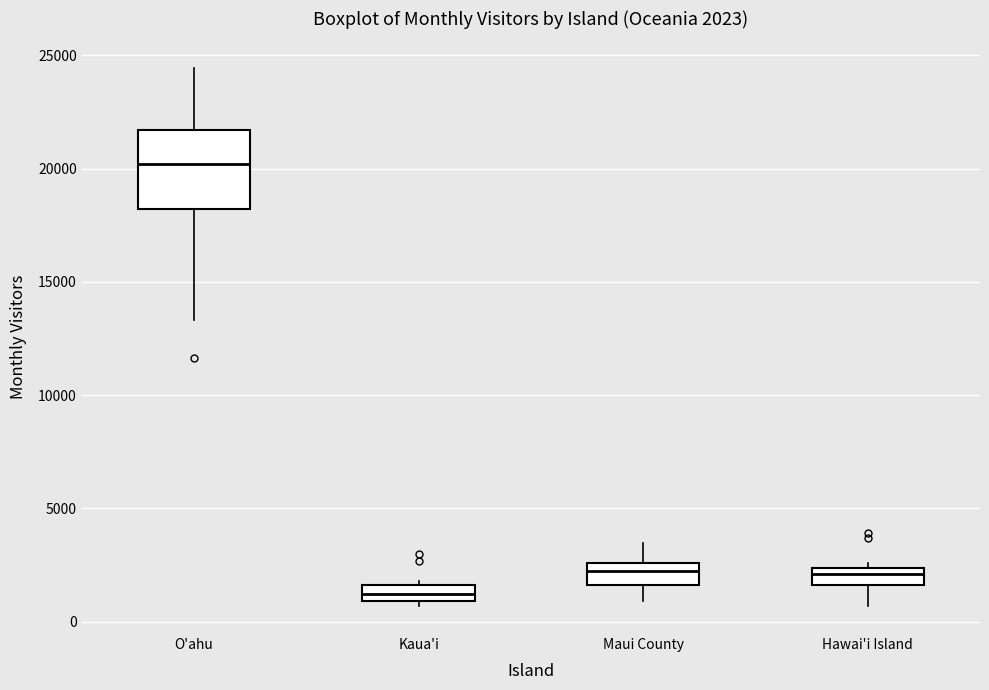

Which box's median line is the highest?

O'ahu